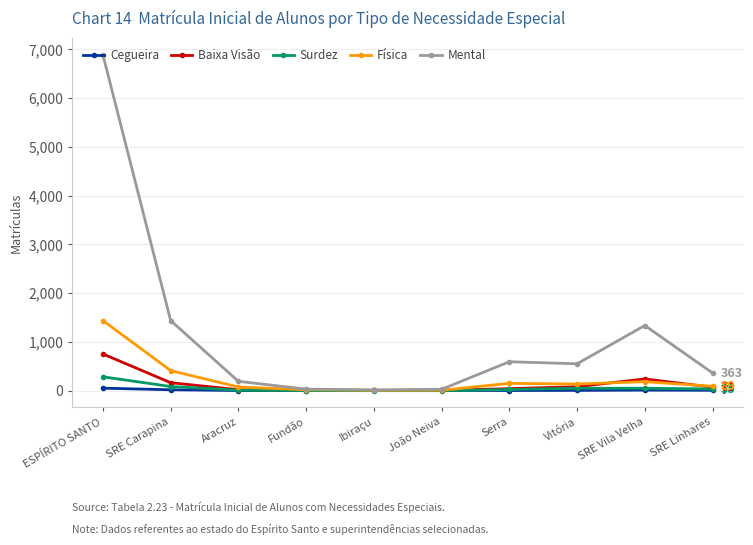

What is the maximum value shown in the chart?

6886